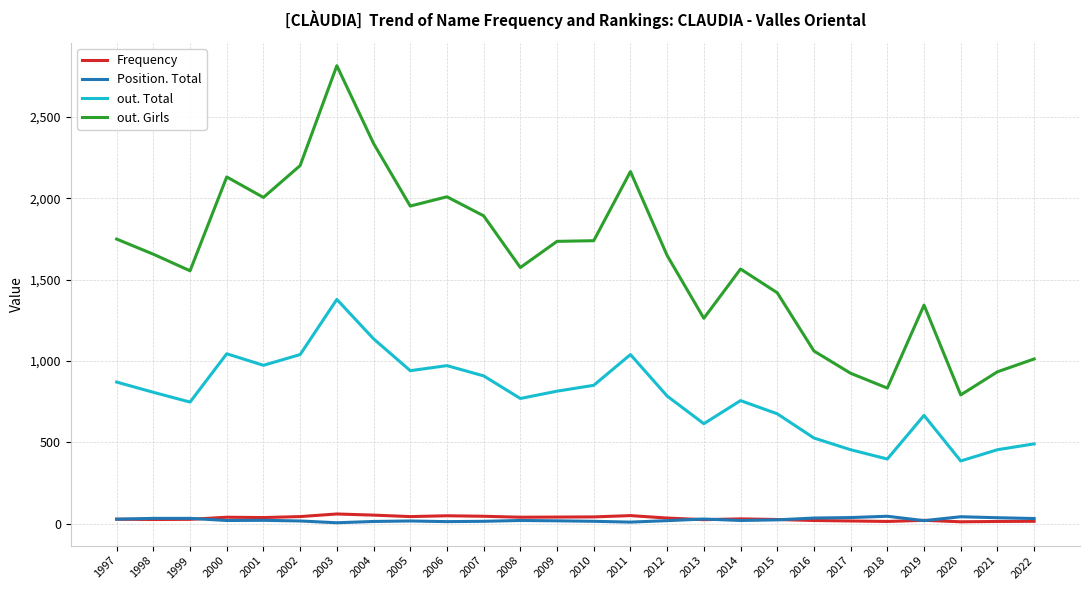

What is the sum of the out. Total values at 2015 and 1999?

1422